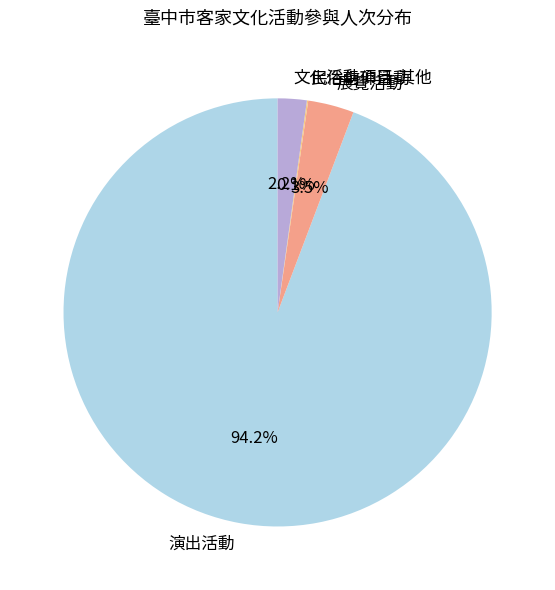

Is it true that 演出活動 is 99% of the pie?

False